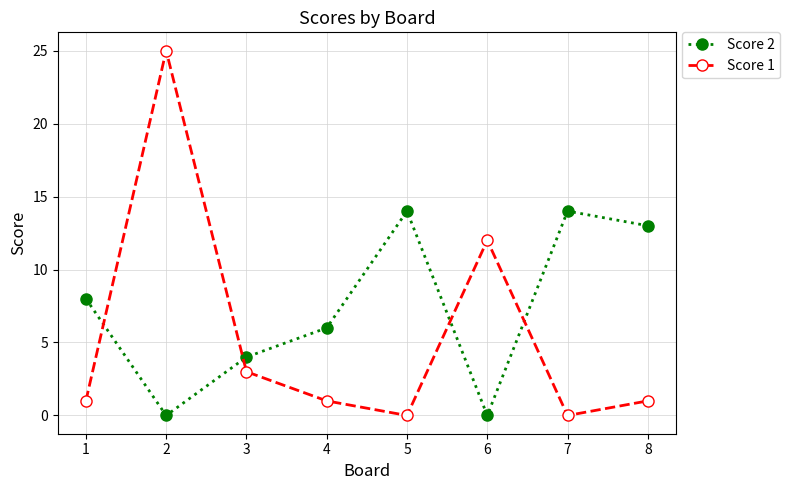

At 4, list the series in order from largest to smallest.

Score 2, Score 1